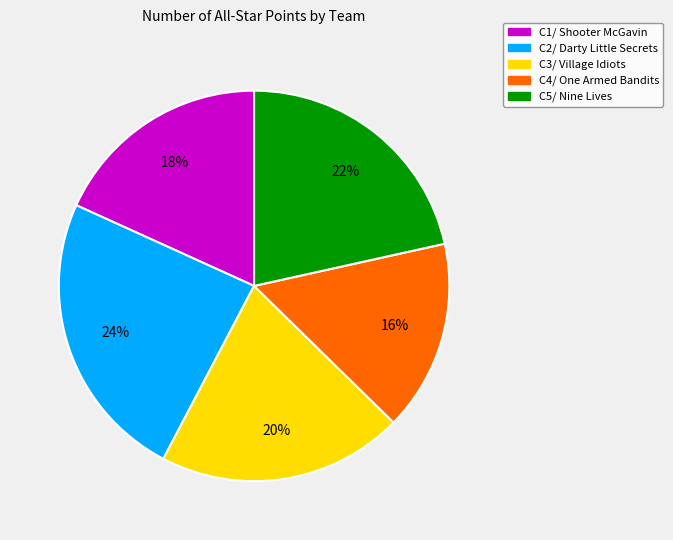

Is the sum of C3/ Village Idiots and C4/ One Armed Bandits greater than half?

No